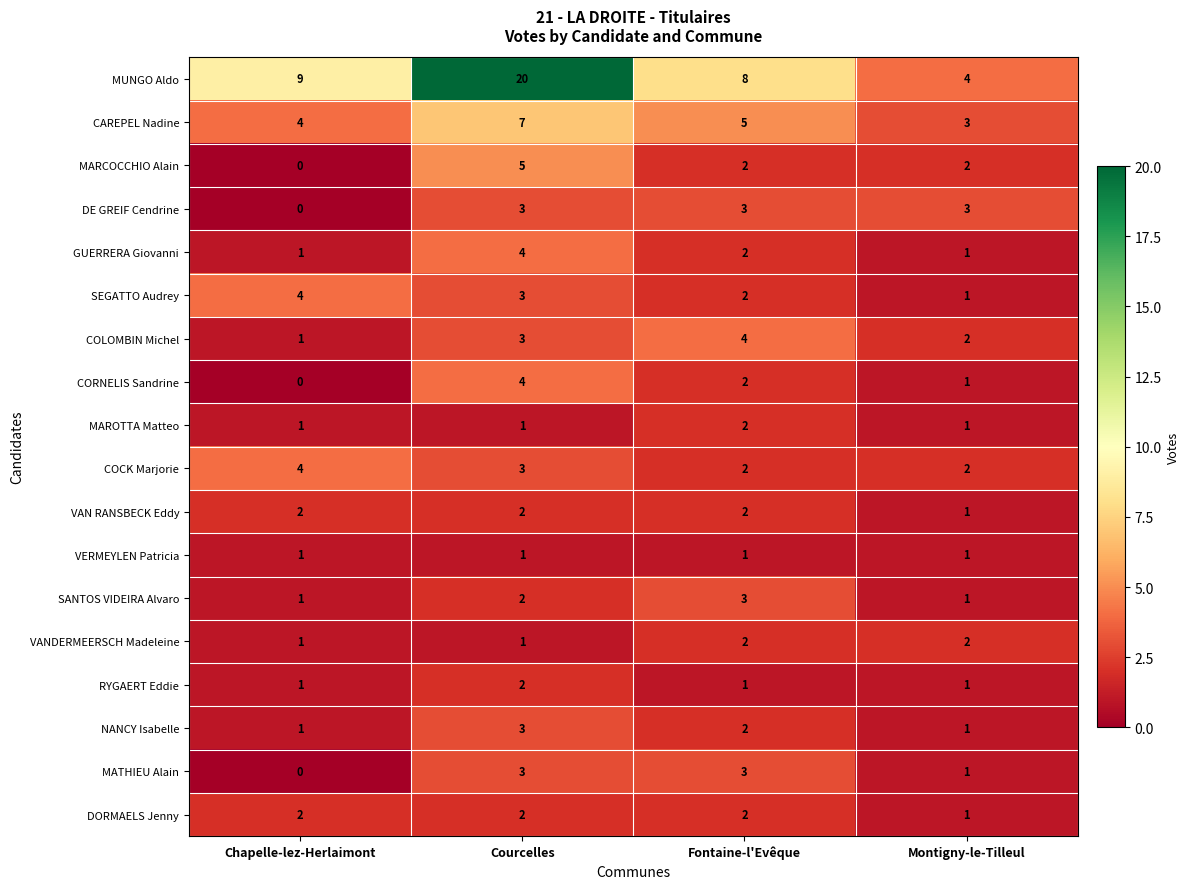

The value of GUERRERA Giovanni at Montigny-le-Tilleul is 1. True or false?

True